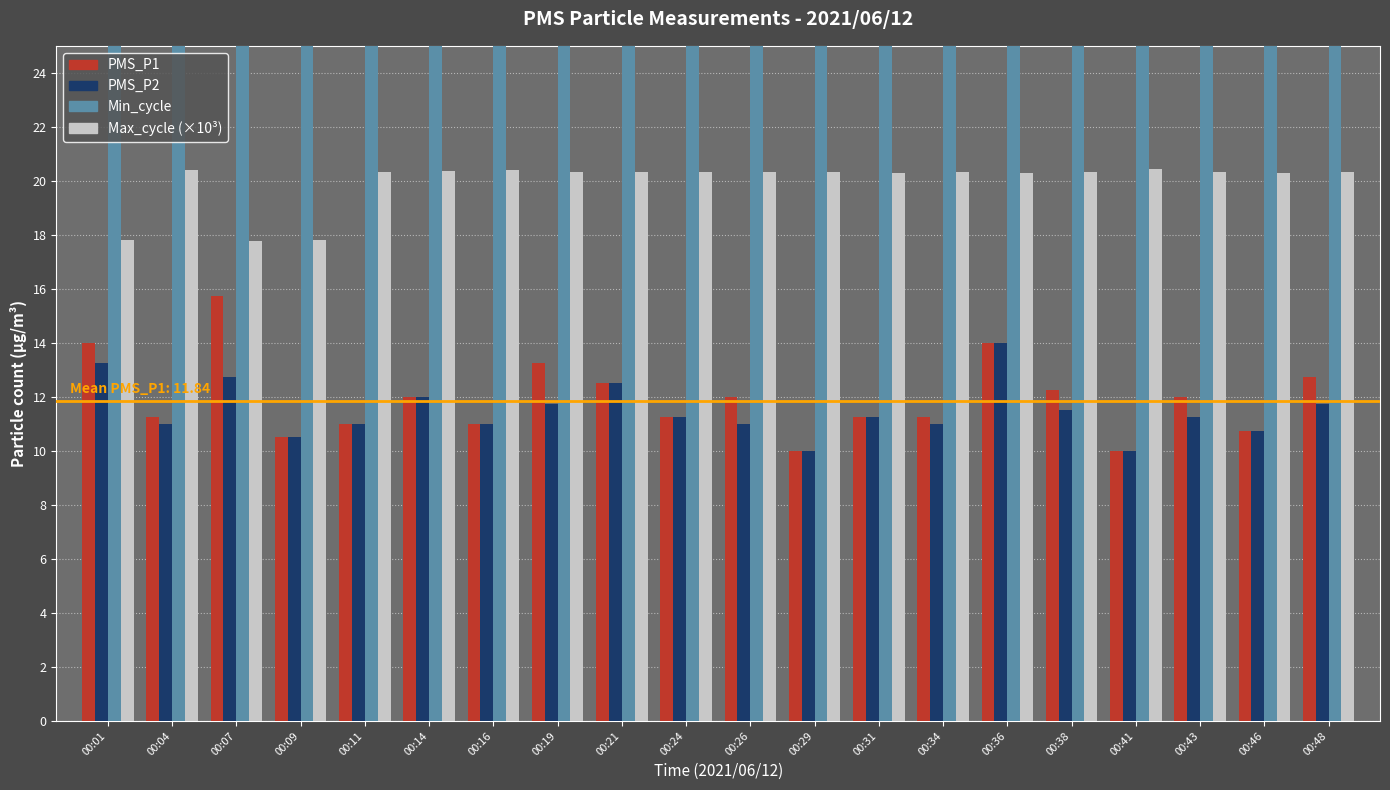

Reading left to right, list all the values displayed in this chart.

PMS_P1: 00:01=14.0	00:04=11.2	00:07=15.8	00:09=10.5	00:11=11.0	00:14=12.0	00:16=11.0	00:19=13.2	00:21=12.5	00:24=11.2	00:26=12.0	00:29=10.0	00:31=11.2	00:34=11.2	00:36=14.0	00:38=12.2	00:41=10.0	00:43=12.0	00:46=10.8	00:48=12.8
PMS_P2: 00:01=13.2	00:04=11.0	00:07=12.8	00:09=10.5	00:11=11.0	00:14=12.0	00:16=11.0	00:19=11.8	00:21=12.5	00:24=11.2	00:26=11.0	00:29=10.0	00:31=11.2	00:34=11.0	00:36=14.0	00:38=11.5	00:41=10.0	00:43=11.2	00:46=10.8	00:48=11.8
Min_cycle: 00:01=38.0	00:04=38.0	00:07=38.0	00:09=37.0	00:11=37.0	00:14=37.0	00:16=37.0	00:19=37.0	00:21=37.0	00:24=37.0	00:26=37.0	00:29=37.0	00:31=37.0	00:34=37.0	00:36=37.0	00:38=37.0	00:41=38.0	00:43=38.0	00:46=37.0	00:48=38.0
Max_cycle (×10³): 00:01=17.8	00:04=20.4	00:07=17.8	00:09=17.8	00:11=20.3	00:14=20.4	00:16=20.4	00:19=20.3	00:21=20.3	00:24=20.3	00:26=20.3	00:29=20.3	00:31=20.3	00:34=20.3	00:36=20.3	00:38=20.3	00:41=20.4	00:43=20.3	00:46=20.3	00:48=20.3